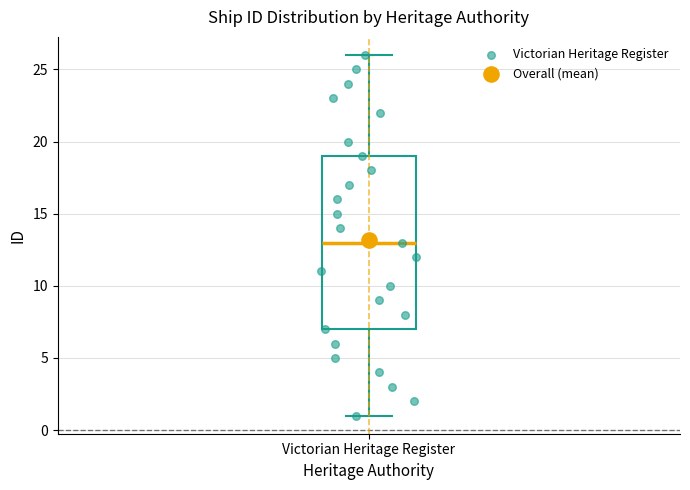

Transcribe this box plot: give where the median line is, the range the box spans, and where the two whiskers end, as read against the y-axis. The values are not printed on the chart, so give them approximately, as read against the axis.

median 13, box 7 to 19, whiskers 1 to 26